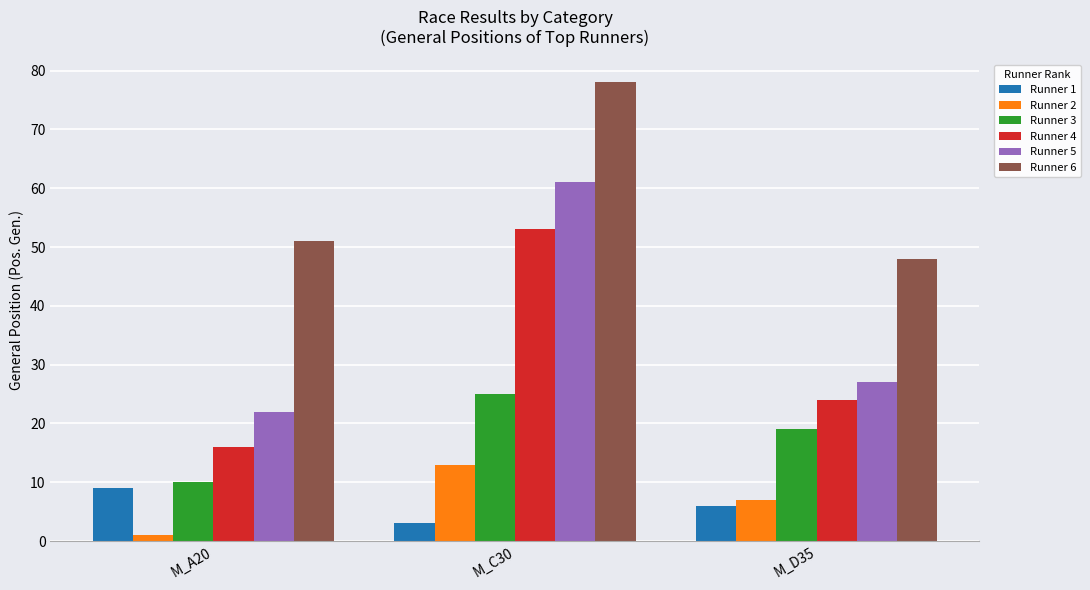

What is the sum of the Runner 5 values at M_D35 and M_A20?

49